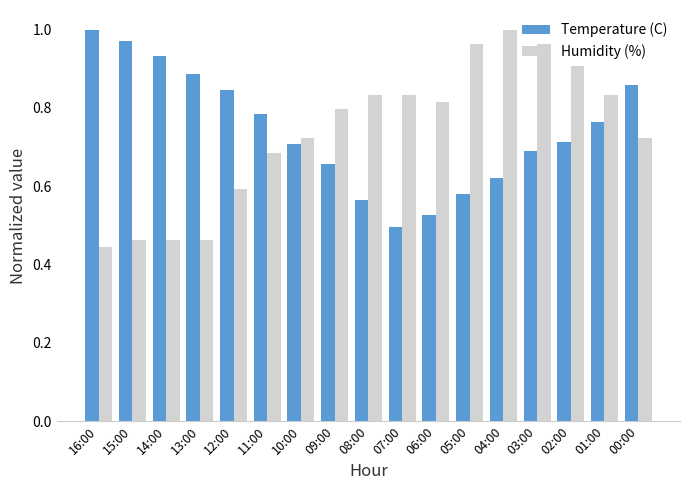

Does the chart contain any negative values?

No